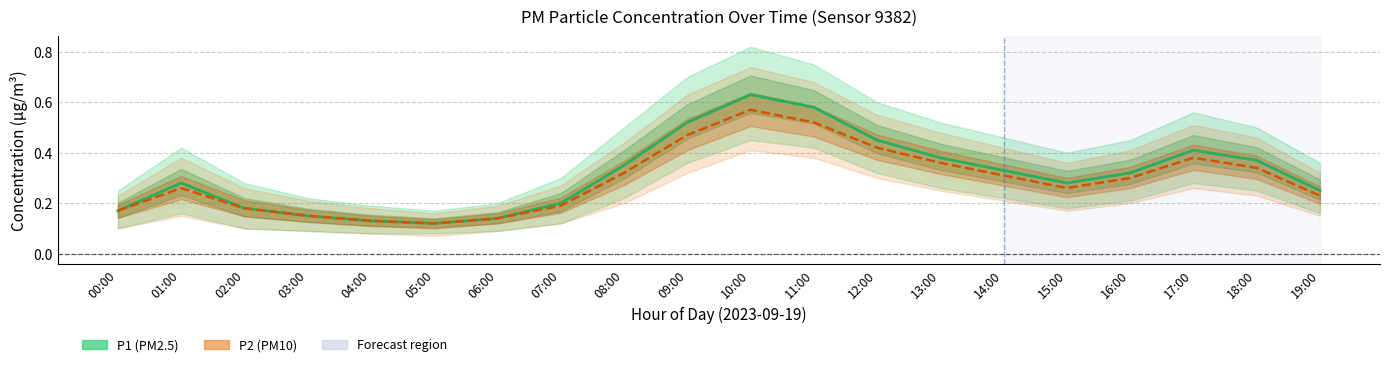

The value of P1 at 00:00 is 0.2. True or false?

True